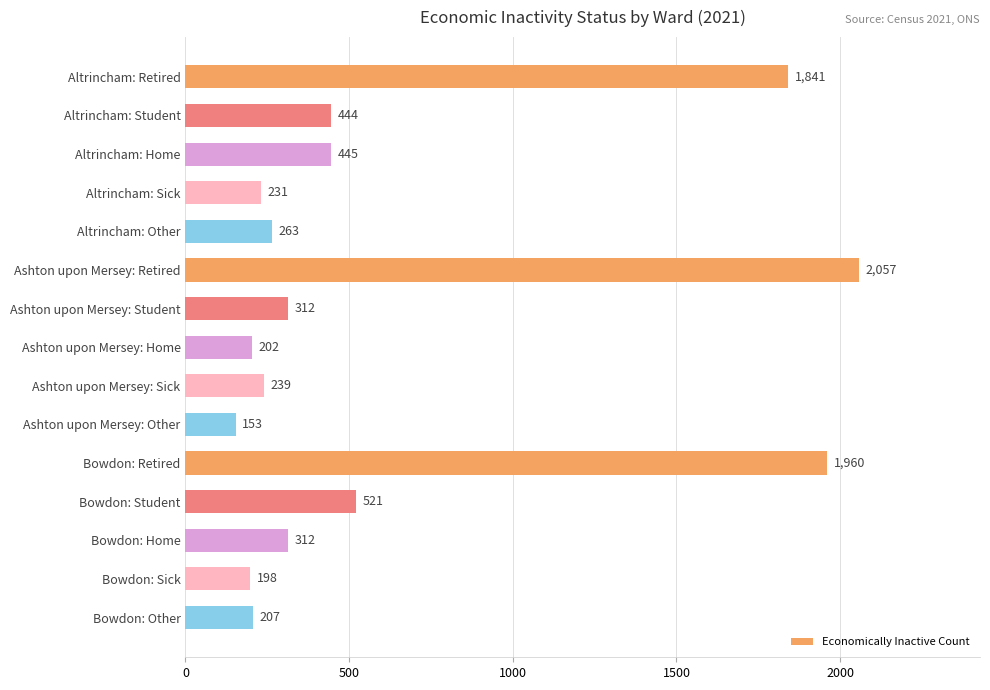

The value at Altrincham: Sick is 231. True or false?

True